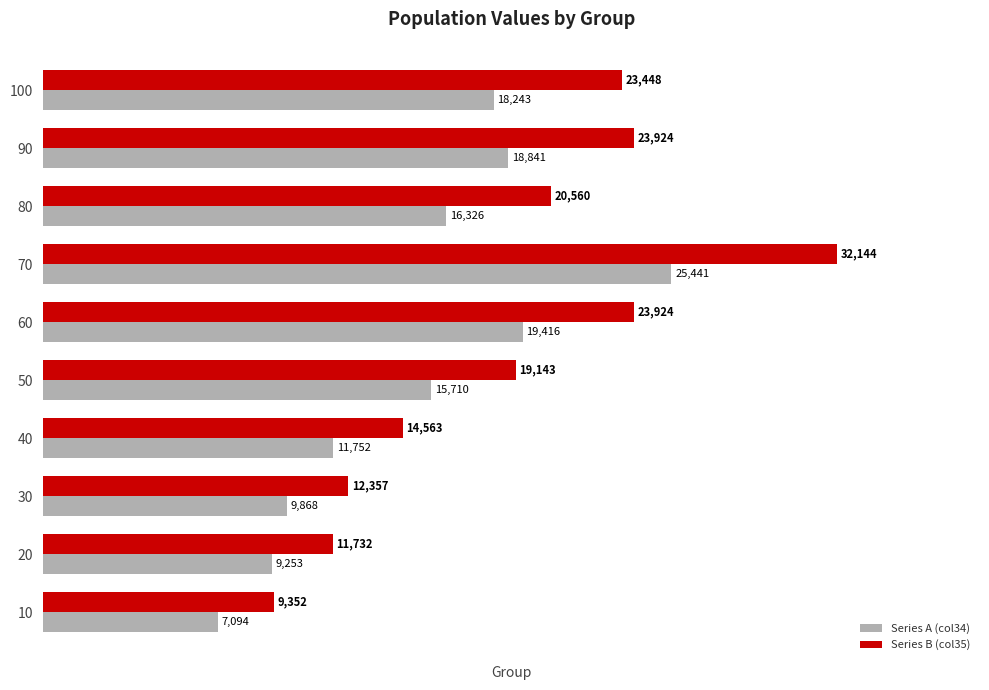

At which label is Series B (col35) closest to 20748?

80